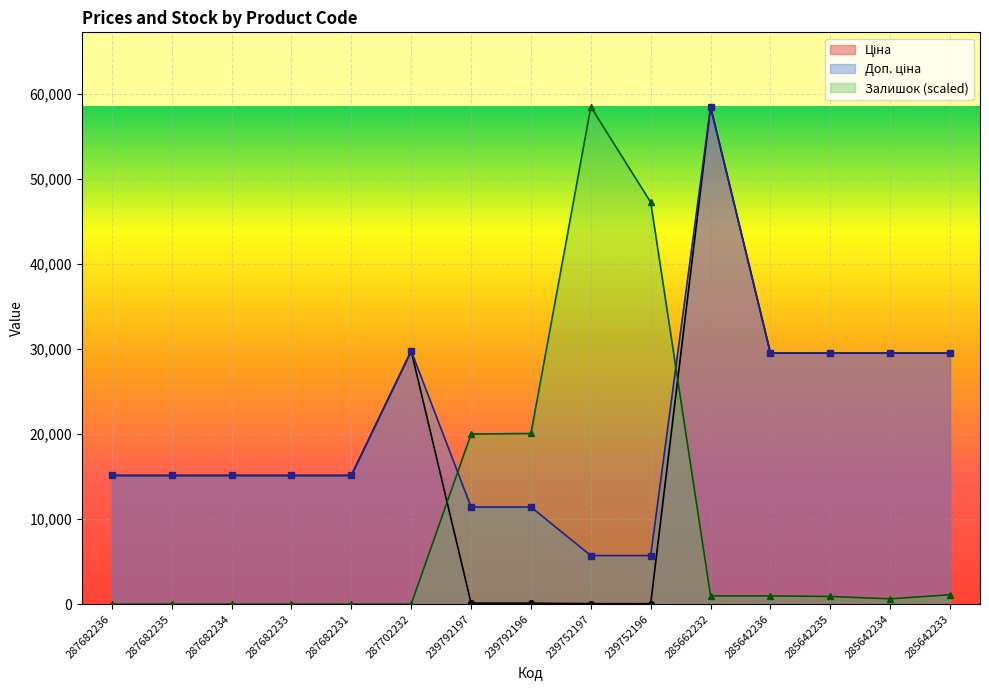

Which series has the largest range (max minus min)?

Залишок